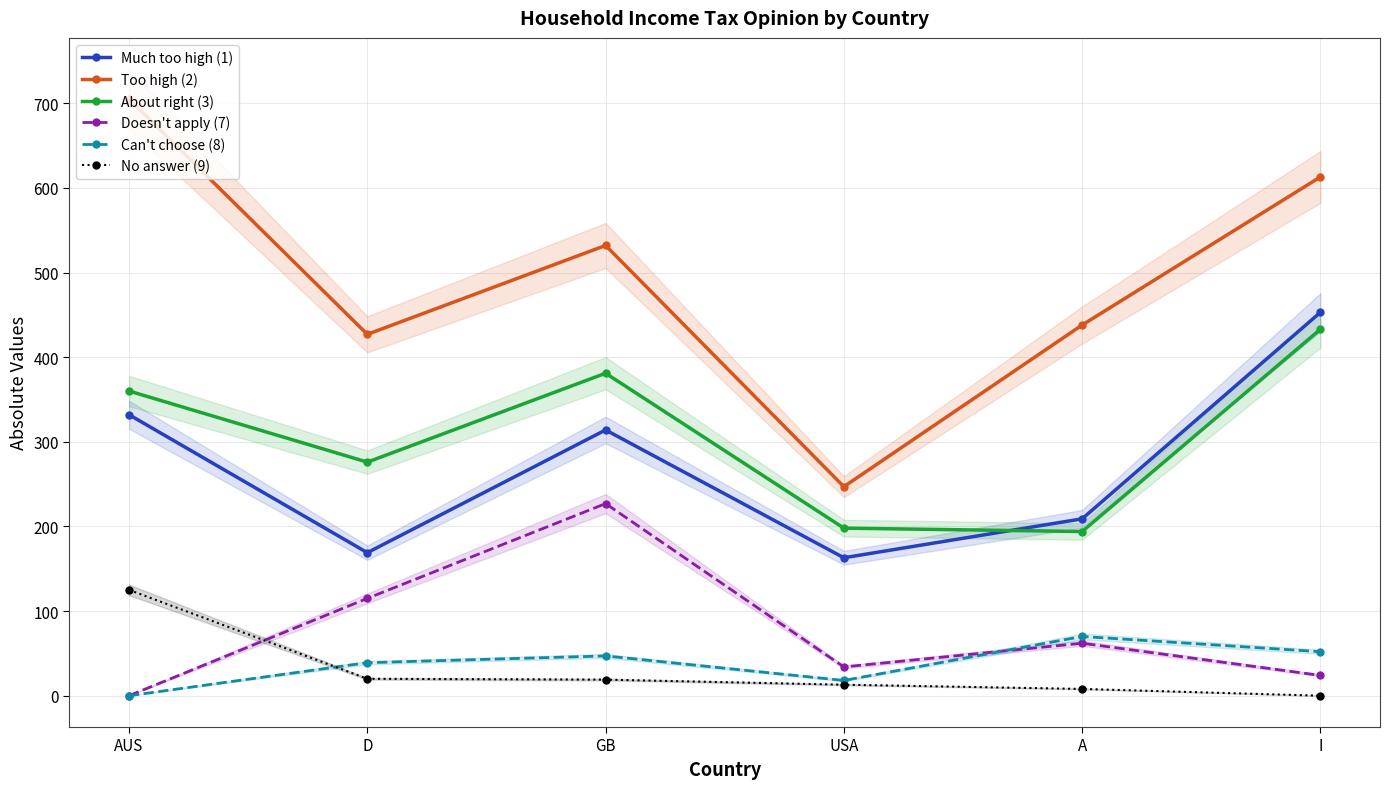

Where is the first local maximum for Too high (2)?

GB